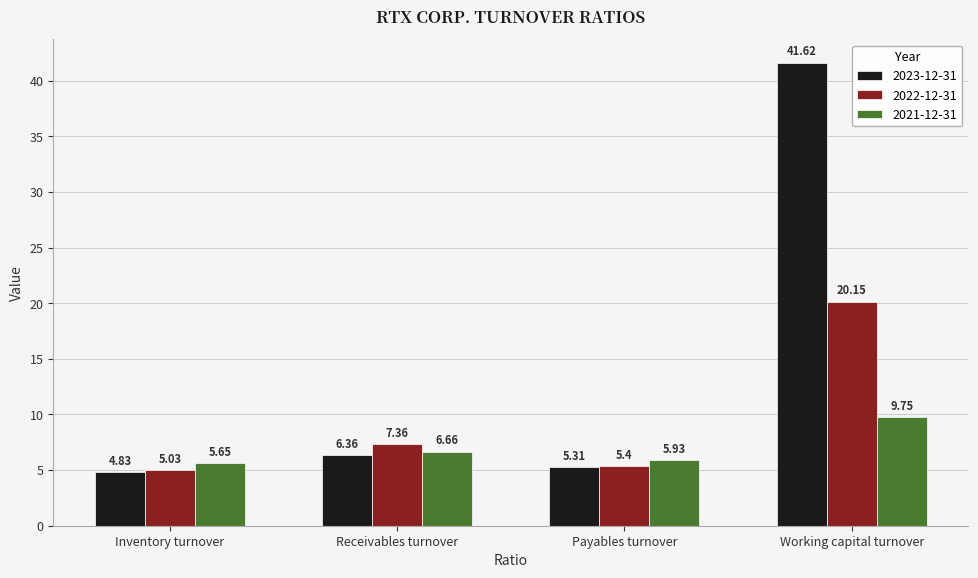

Between Payables turnover and Working capital turnover, which series saw the biggest shift?

2023-12-31